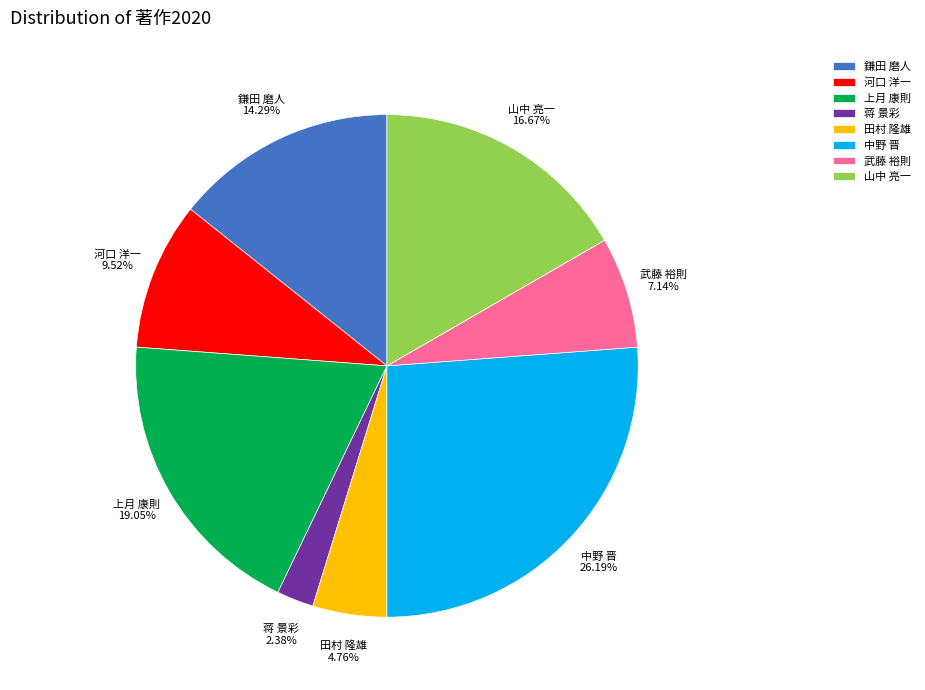

Count the number of slices in the pie.

8